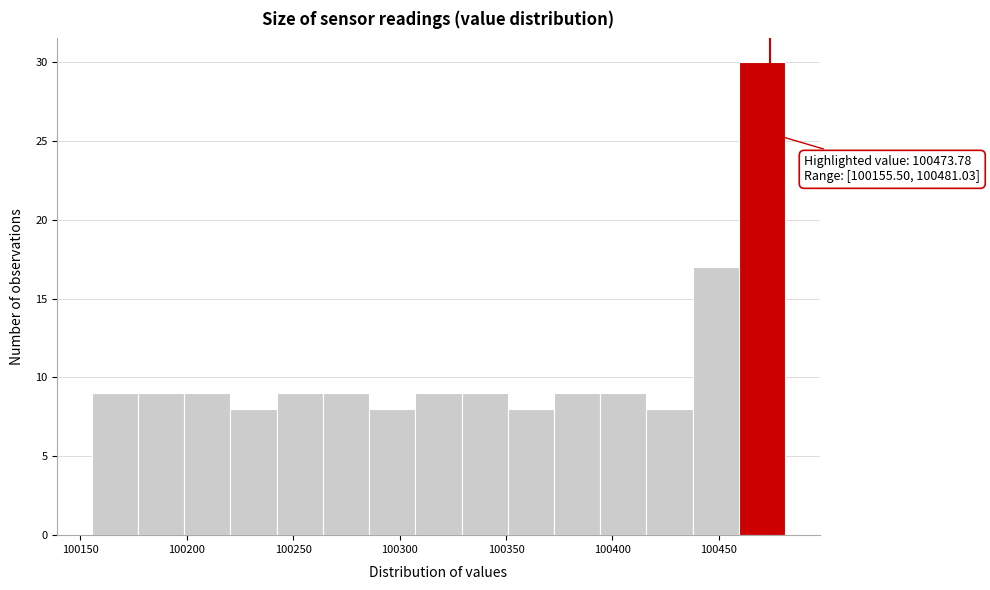

Over which range of the x-axis is the bar tallest?

100460 to 100480